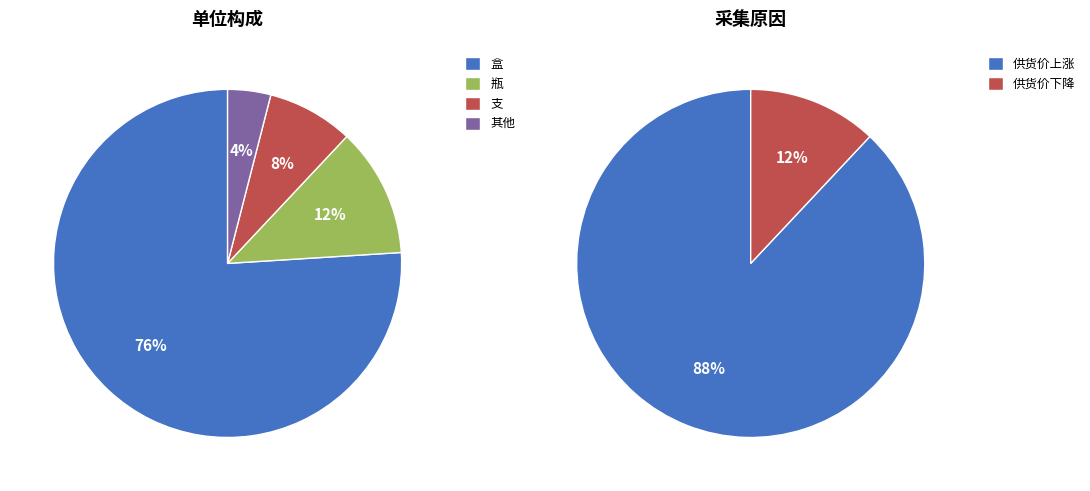

At 支, list the series in order from largest to smallest.

供货价上涨, 供货价下降